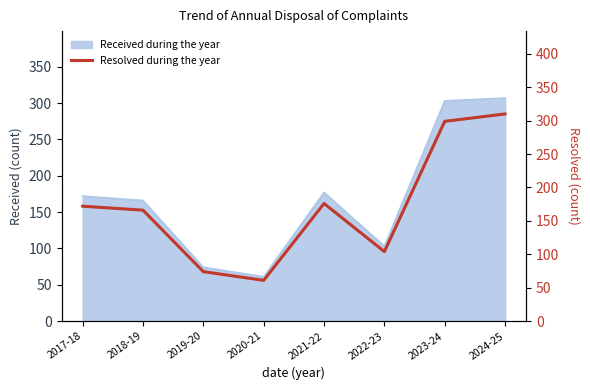

How many data points does each series have?

8